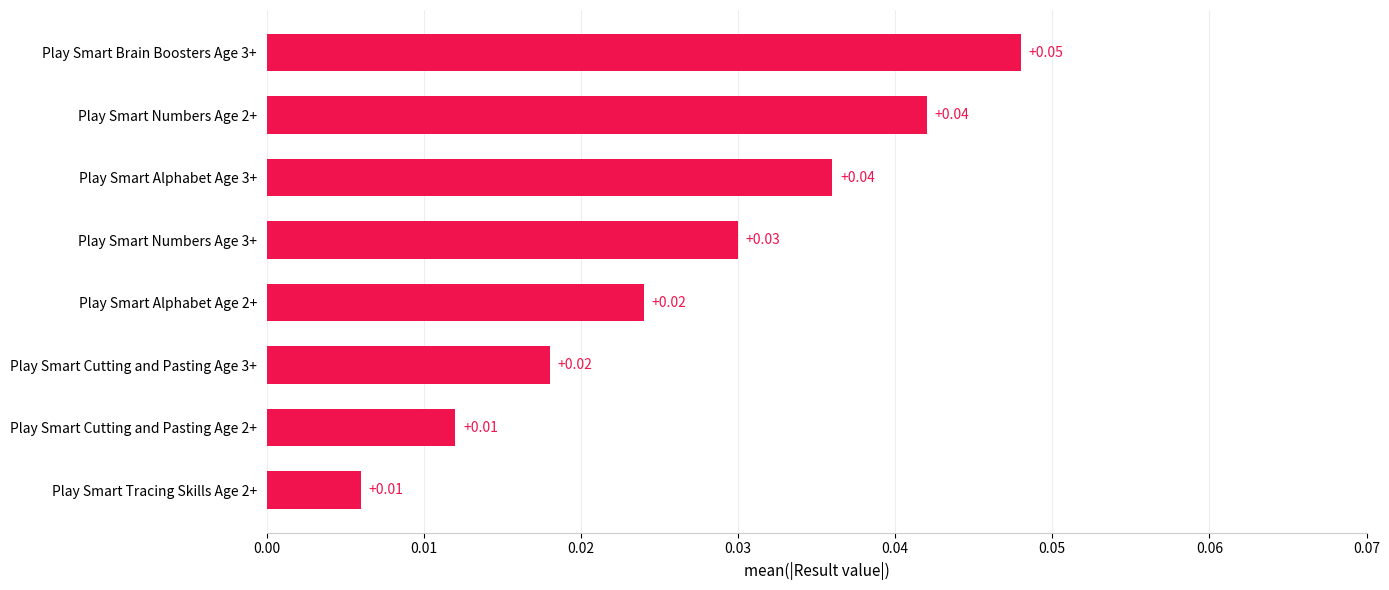

How many distinct data groups are displayed?

1